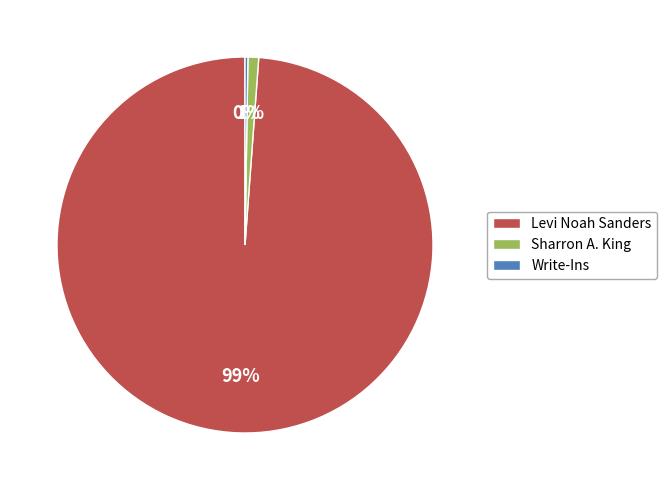

To the nearest percent, what percentage of the pie is Sharron A. King?

1%